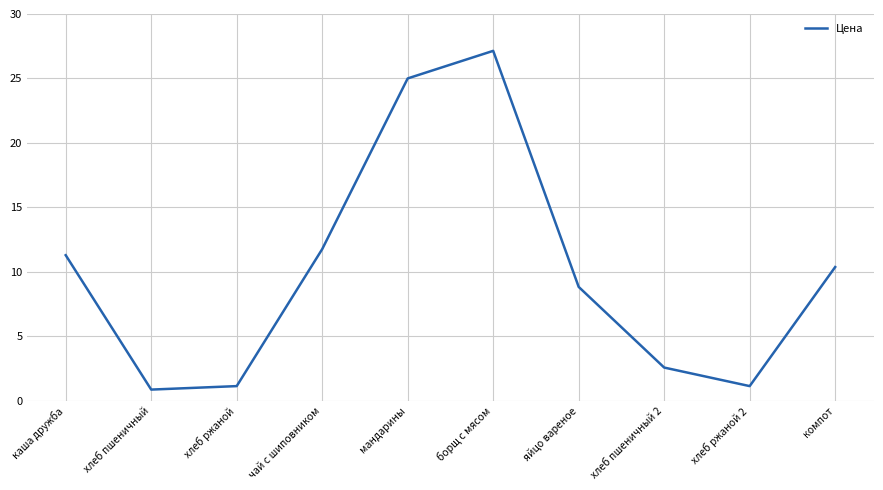

What is the ratio of the value at хлеб пшеничный 2 to the value at чай с шиповником?

0.2